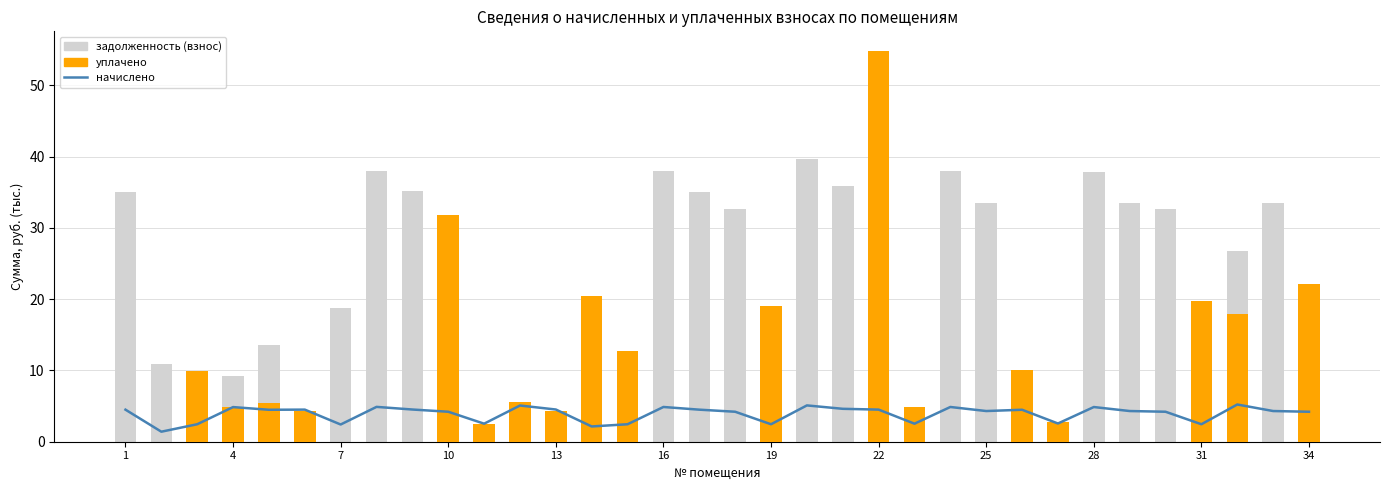

Count the number of categories in the chart.

34